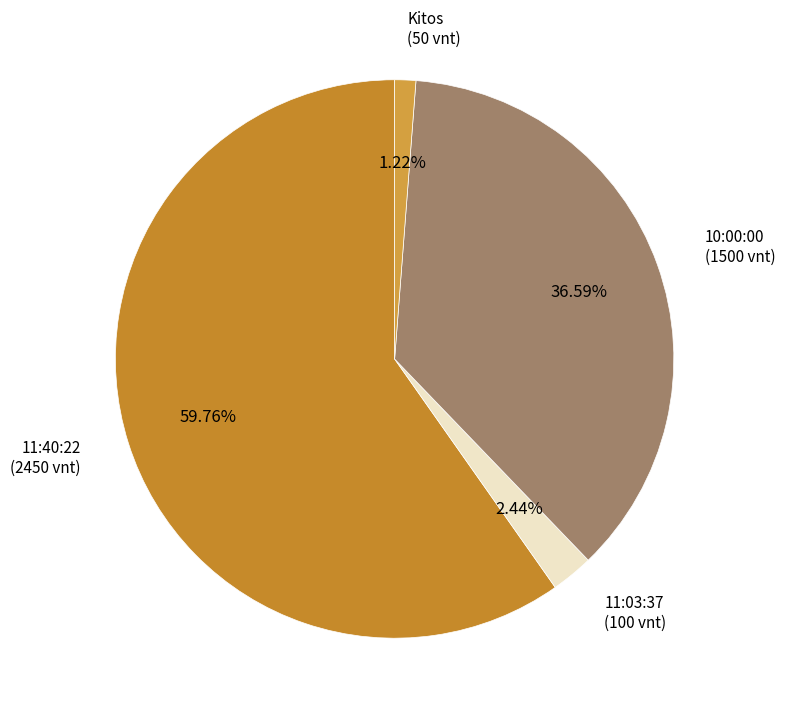

Do Kitos and 11:40:22 together represent more than half of the pie?

Yes